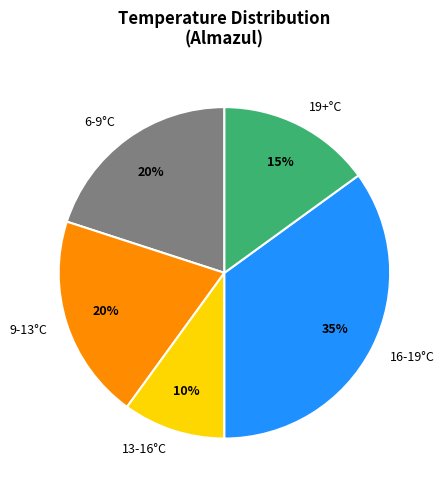

Count the number of slices in the pie.

5